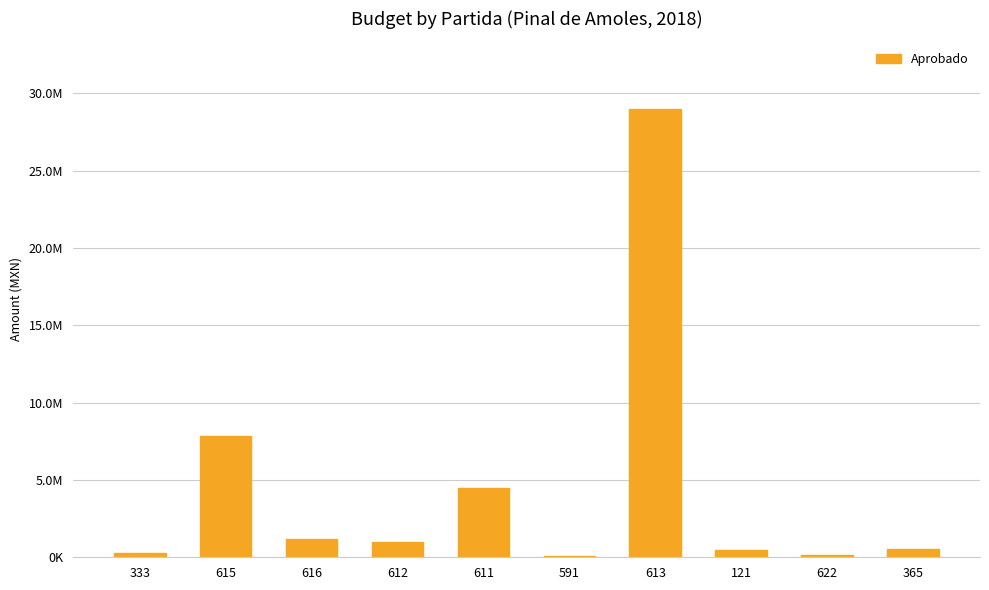

Are the bars horizontal?

No